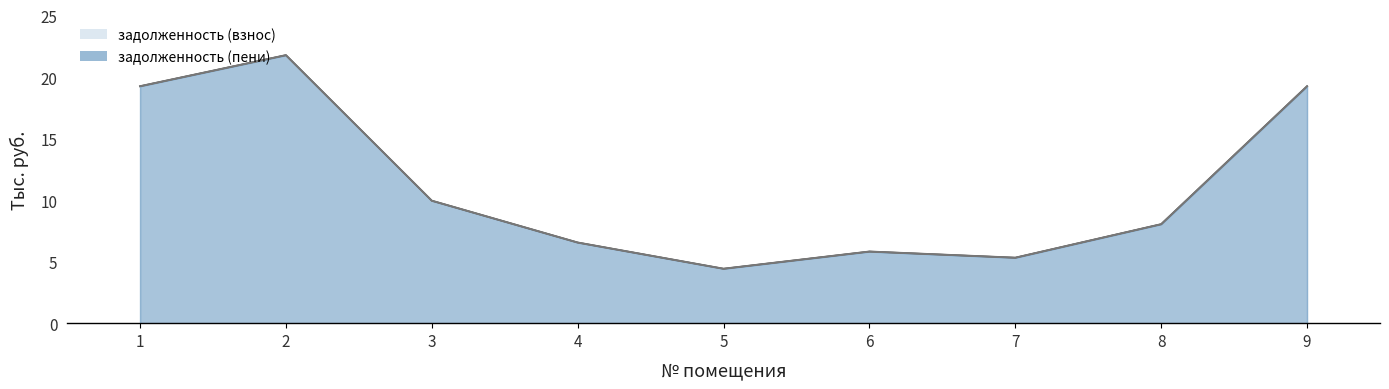

What are all the series names shown in the legend?

задолженность (взнос), задолженность (пени)